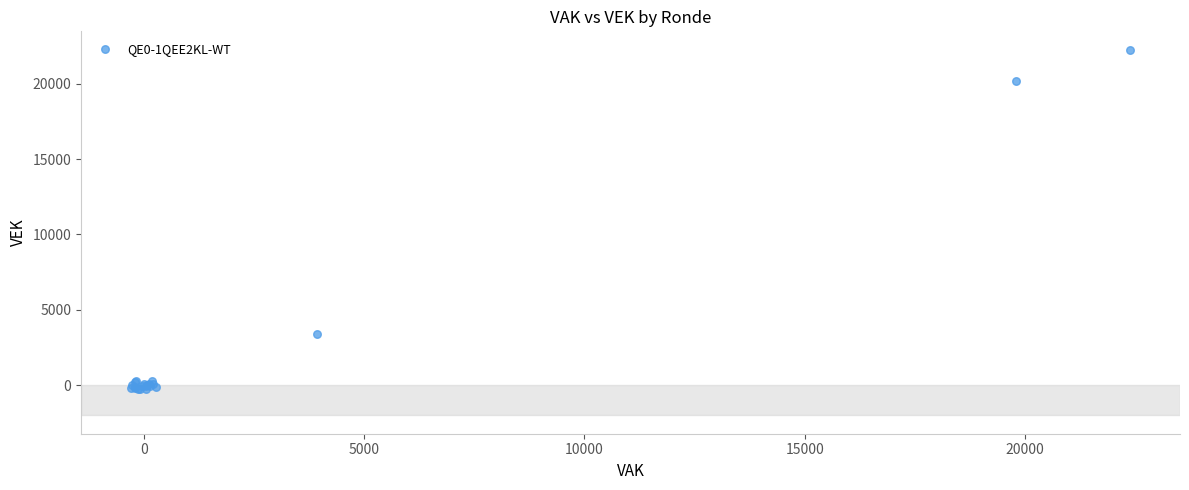

What Y value in the scatter plot is closest to 10993?

3384.0